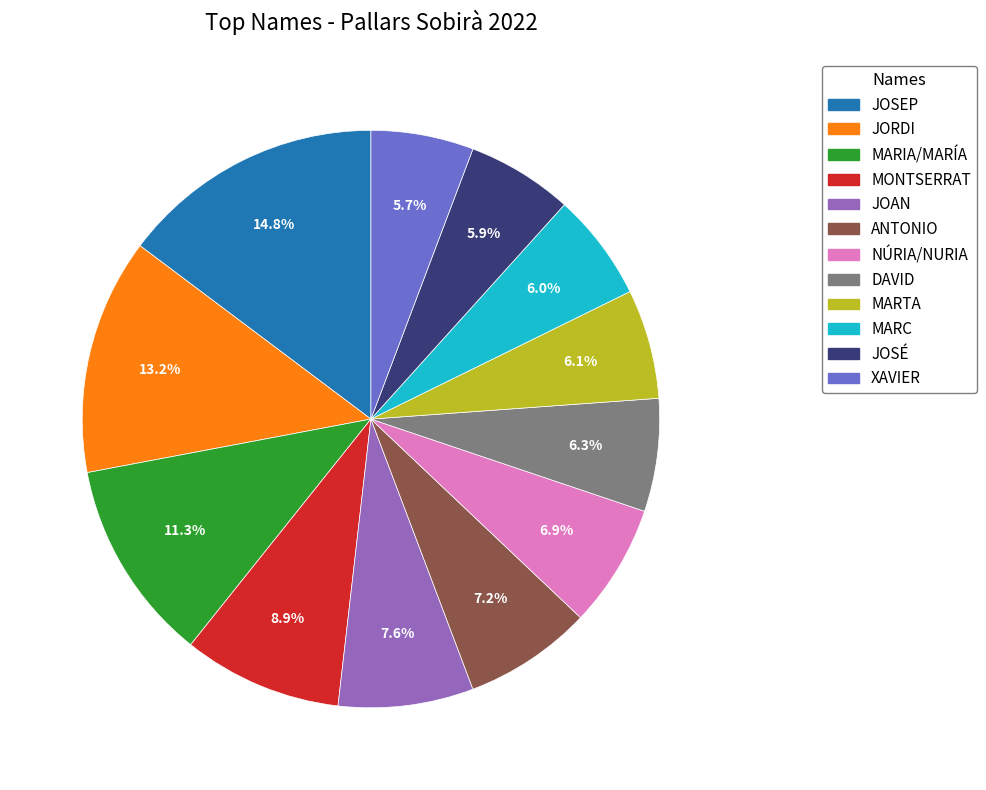

What is the largest slice in the pie chart?

JOSEP